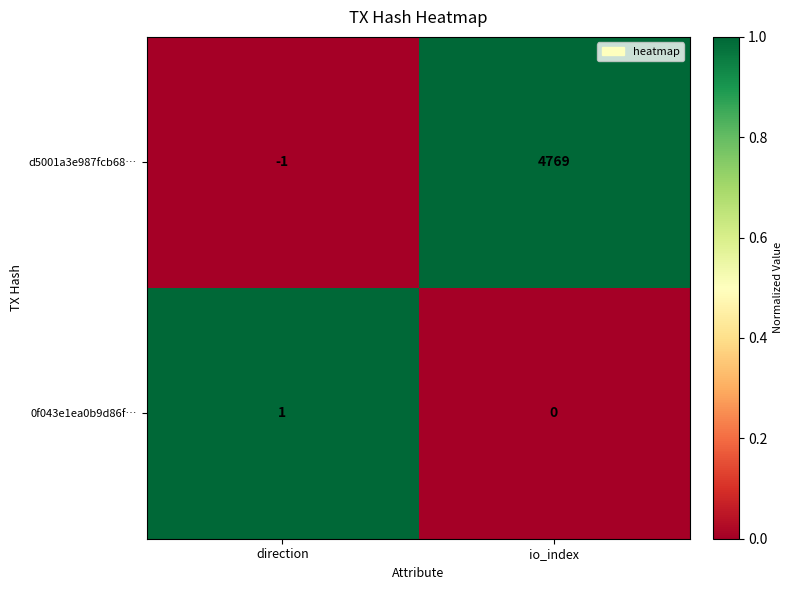

Reading left to right, transcribe all the data shown in this chart.

d5001a3e987fcb68…: -1	4769
0f043e1ea0b9d86f…: 1	0